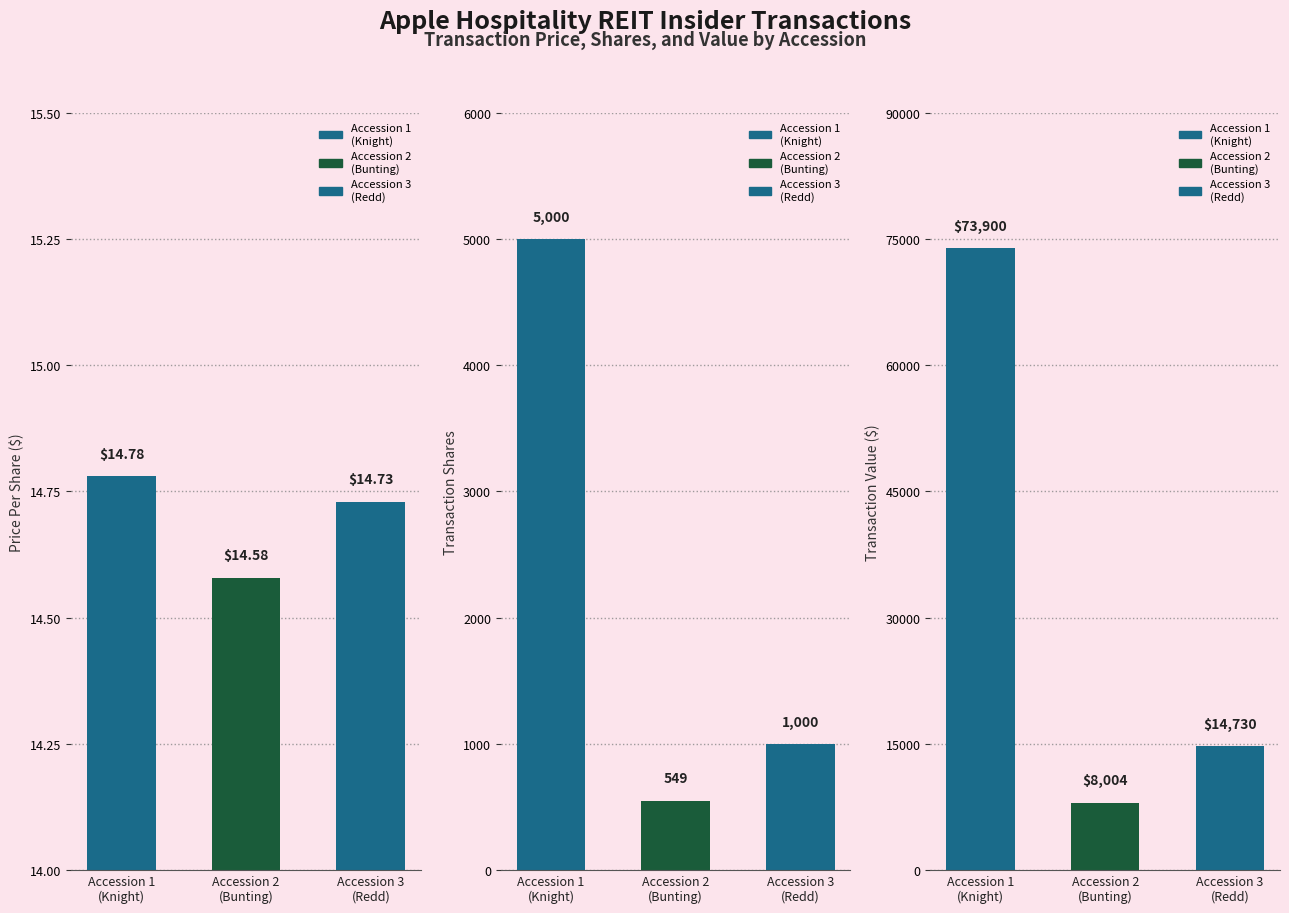

What is the value of the transactionPricePerShare bar at the 2nd from the left?

14.6